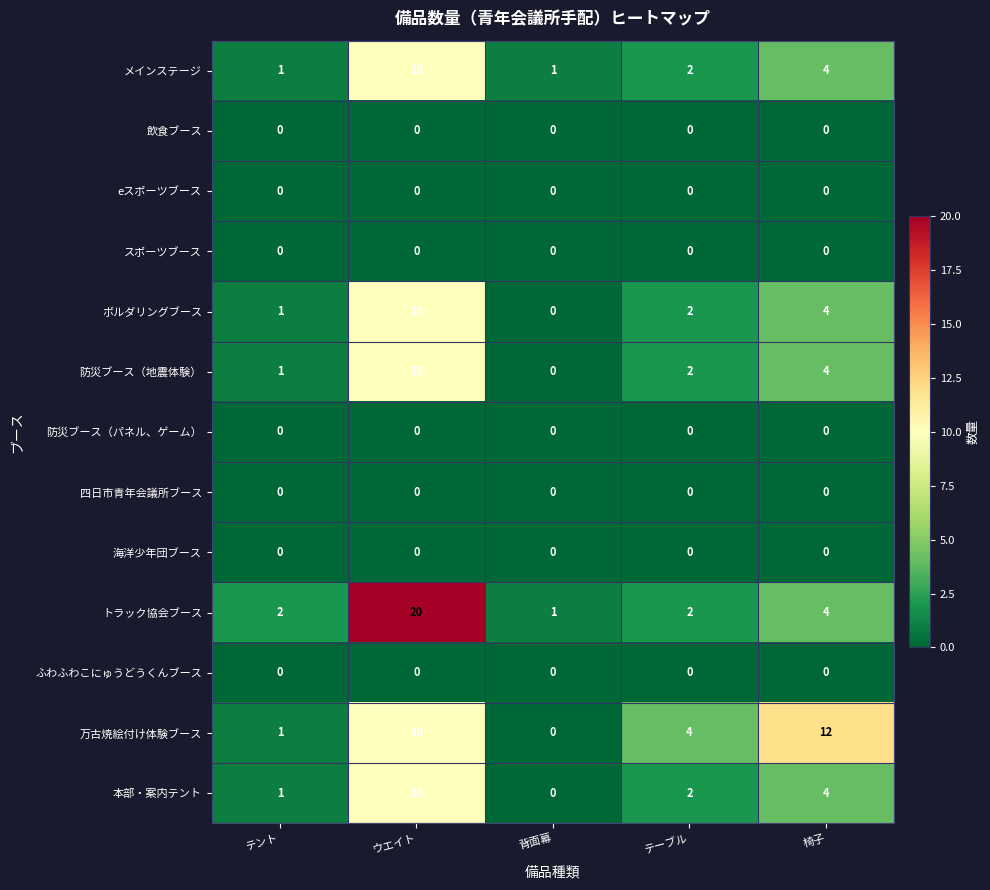

At how many categories does at least one series exceed 5?

2